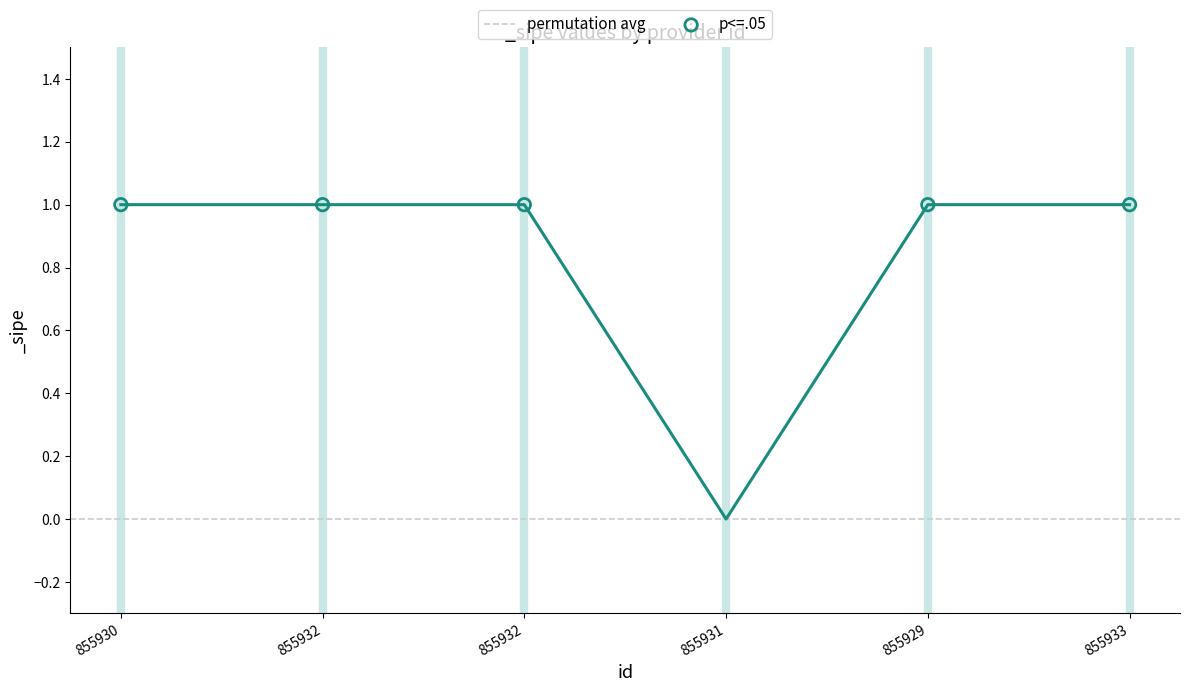

Which has a higher value, 855931 or 855930?

855930